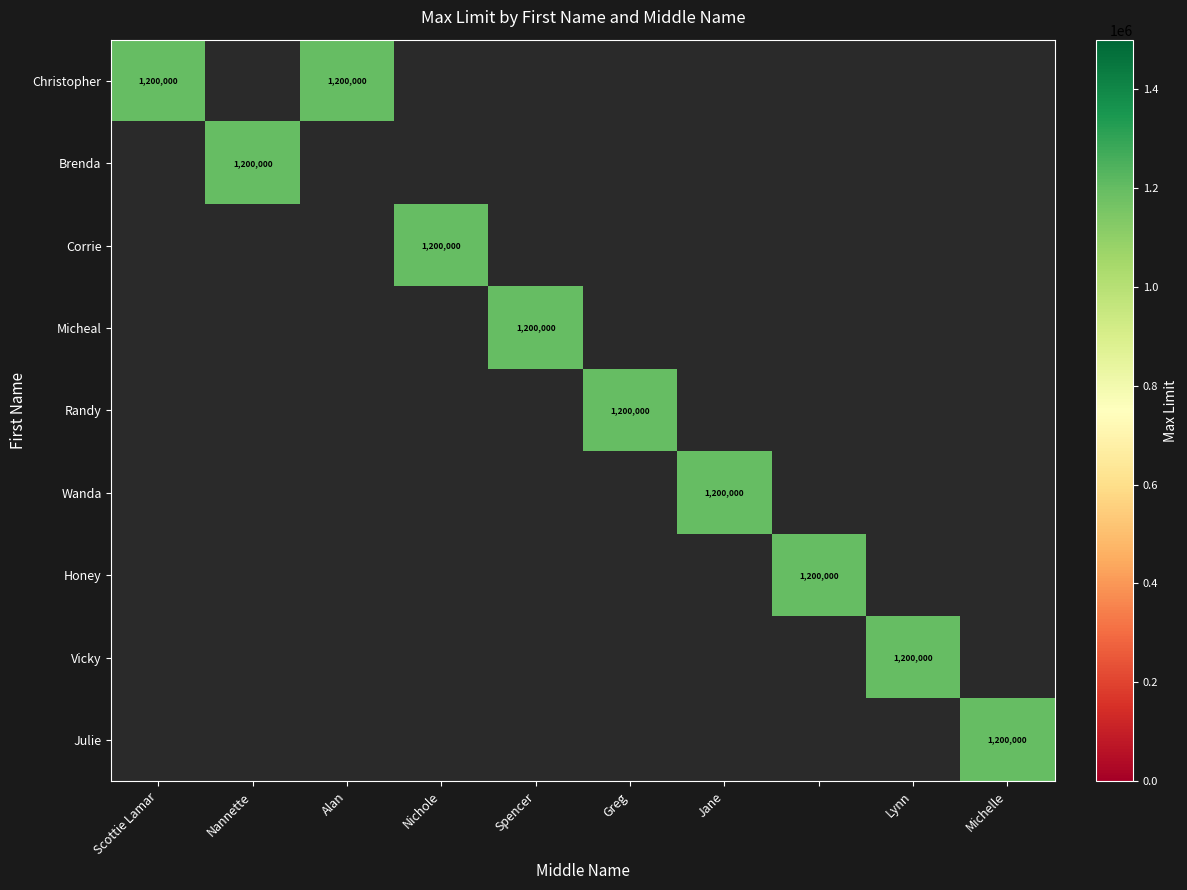

What is the highest value of the Christopher series?

1200000